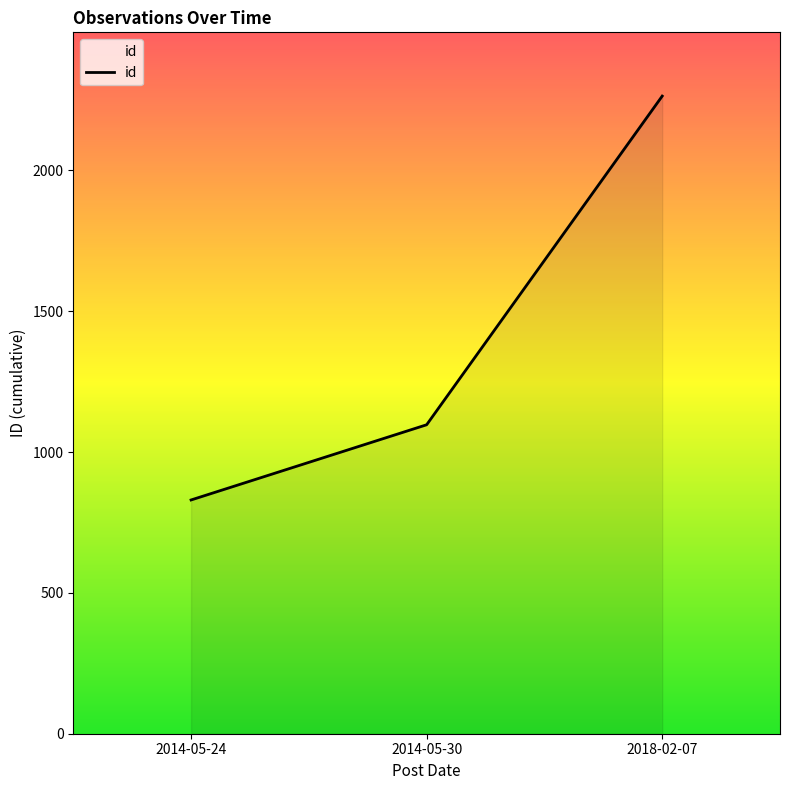

Which has a higher value, 2014-05-24 or 2018-02-07?

2018-02-07